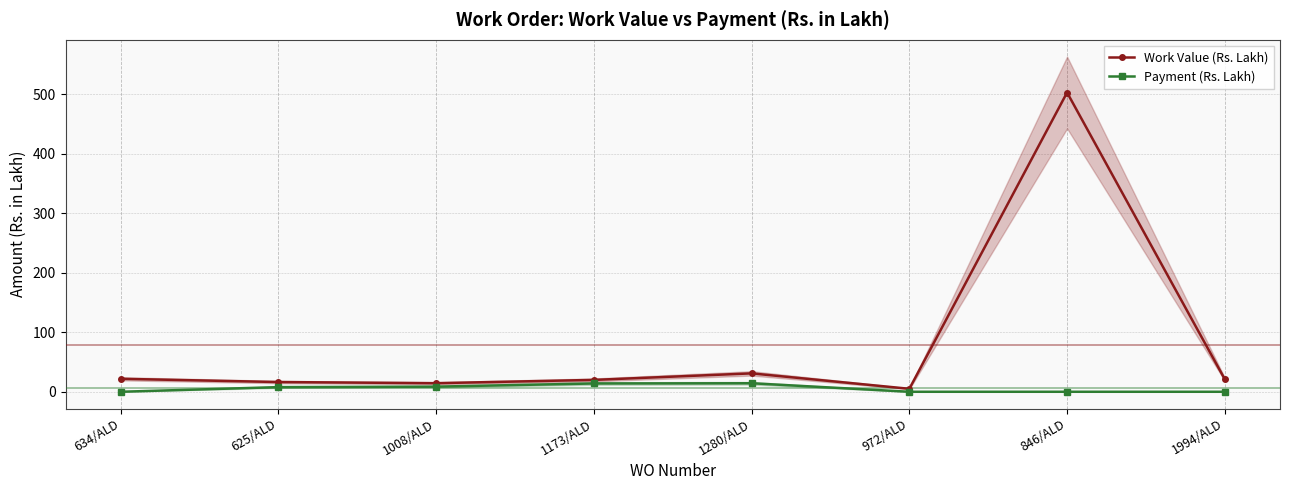

Is it true that Work Value (Rs. Lakh) equals 32.0 at 1173/ALD?

False